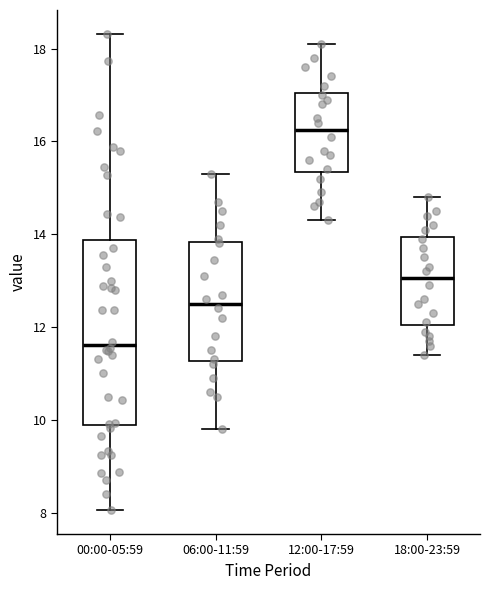

Which box has the highest median line?

12:00-17:59